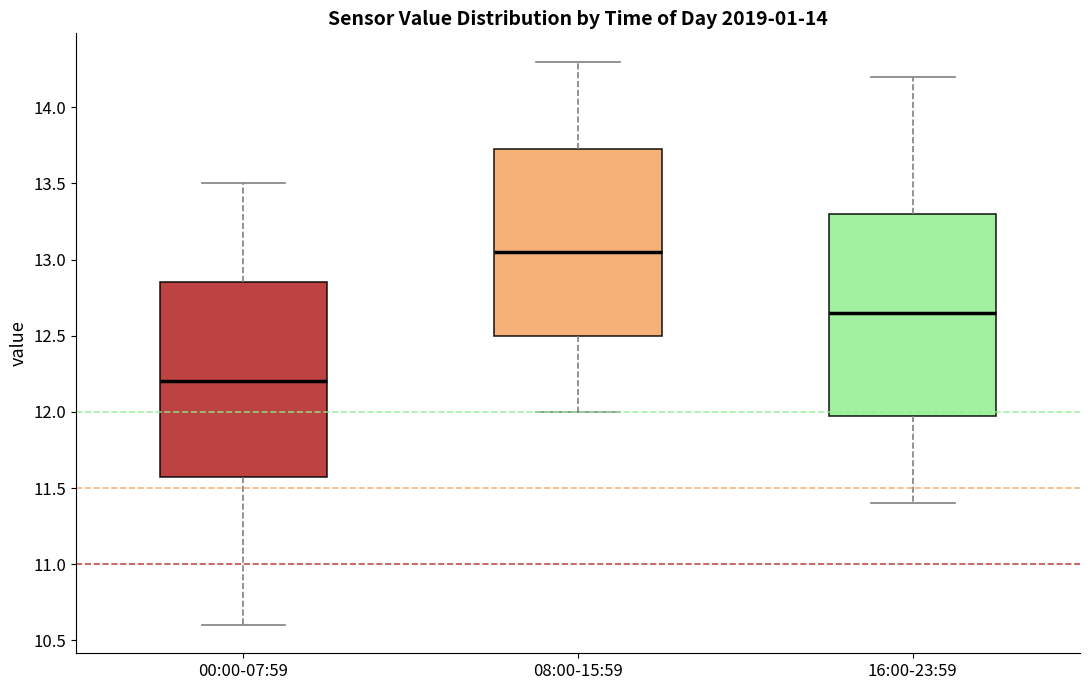

Reading left to right, transcribe this box plot: for each box, give where its median line is, the range the box spans, and where its two whiskers end, as read against the y-axis. The values are not printed on the chart, so give them approximately, as read against the axis.

00:00-07:59: median 12.20, box 11.60 to 12.85, whiskers 10.60 to 13.50
08:00-15:59: median 13.05, box 12.50 to 13.75, whiskers 12.00 to 14.30
16:00-23:59: median 12.65, box 12.00 to 13.30, whiskers 11.40 to 14.20